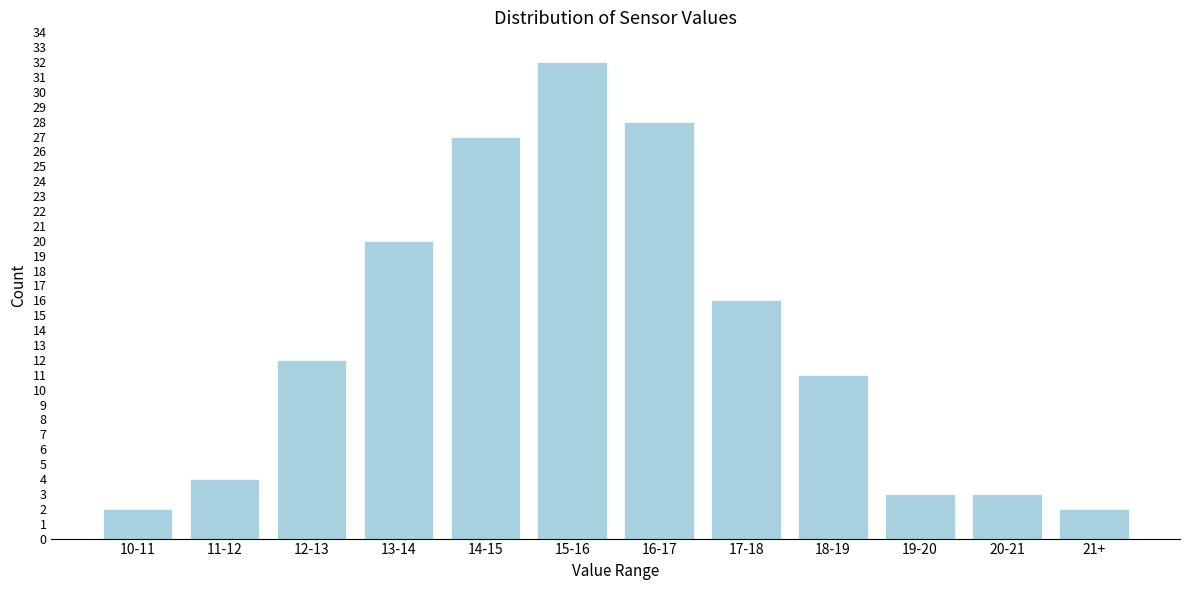

Reading left to right, extract all data points from this chart.

2	4	12	20	27	32	28	16	11	3	3	2